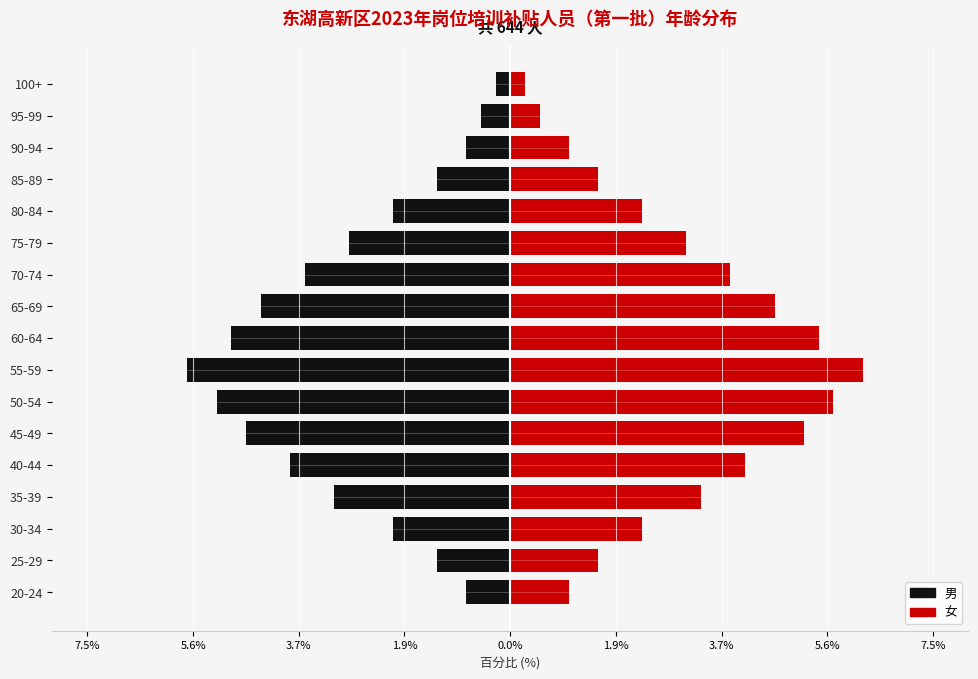

What is the difference between the maximum and minimum values in the 男 series?

5.5